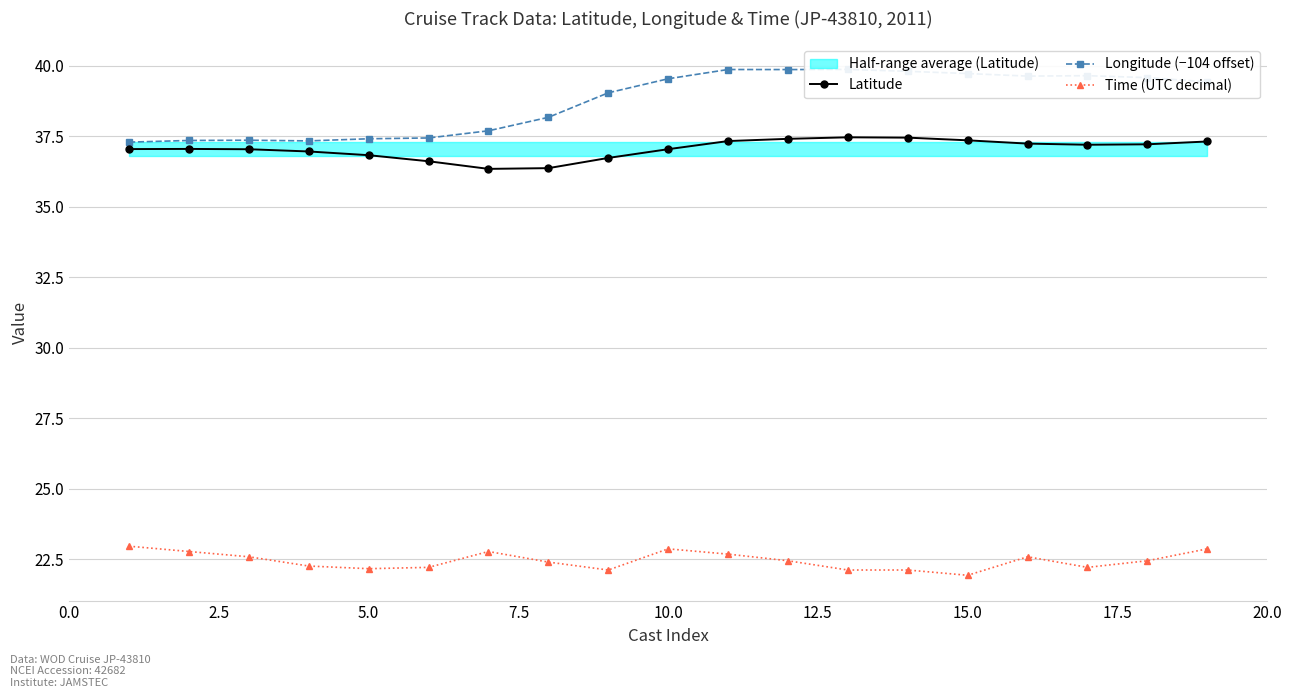

What is the minimum value for Time (UTC decimal)?

21.9